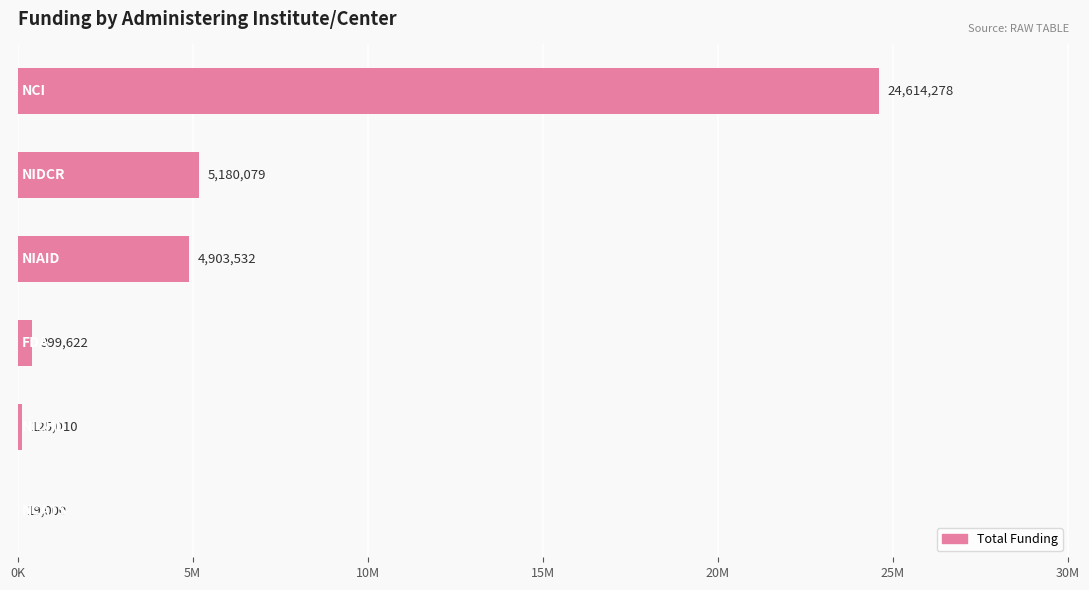

What is the average value?

5873587